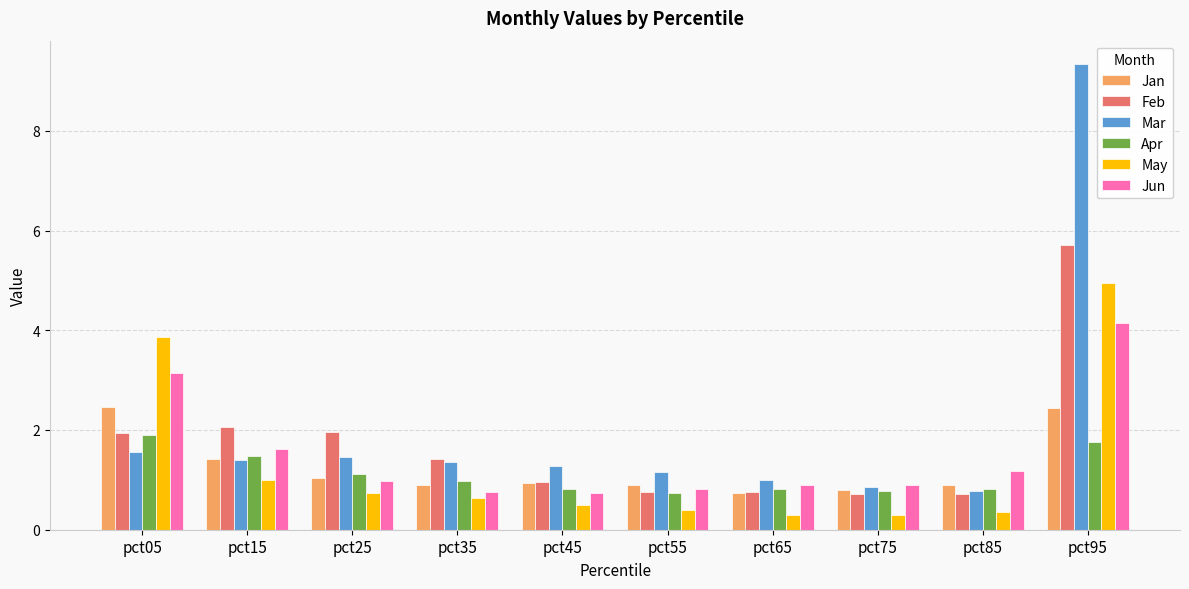

True or false: Apr has a value of 0.7 at pct55.

True